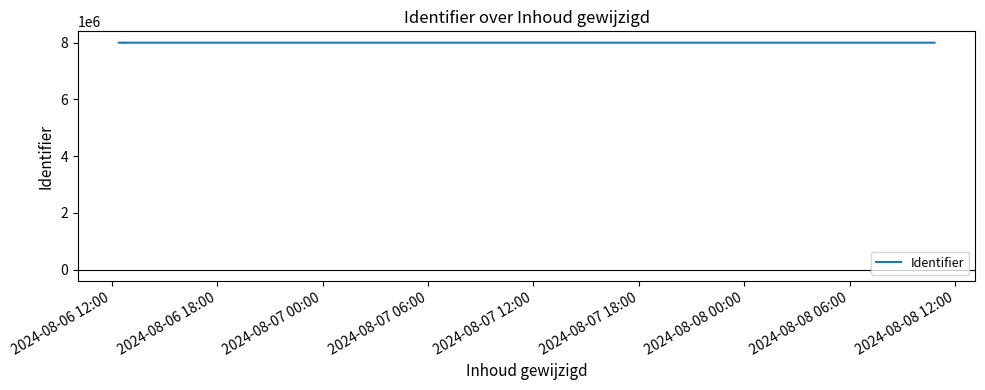

What is the sum of the values at 2024-08-08 00:00 and 2024-08-07 06:00?

16009337